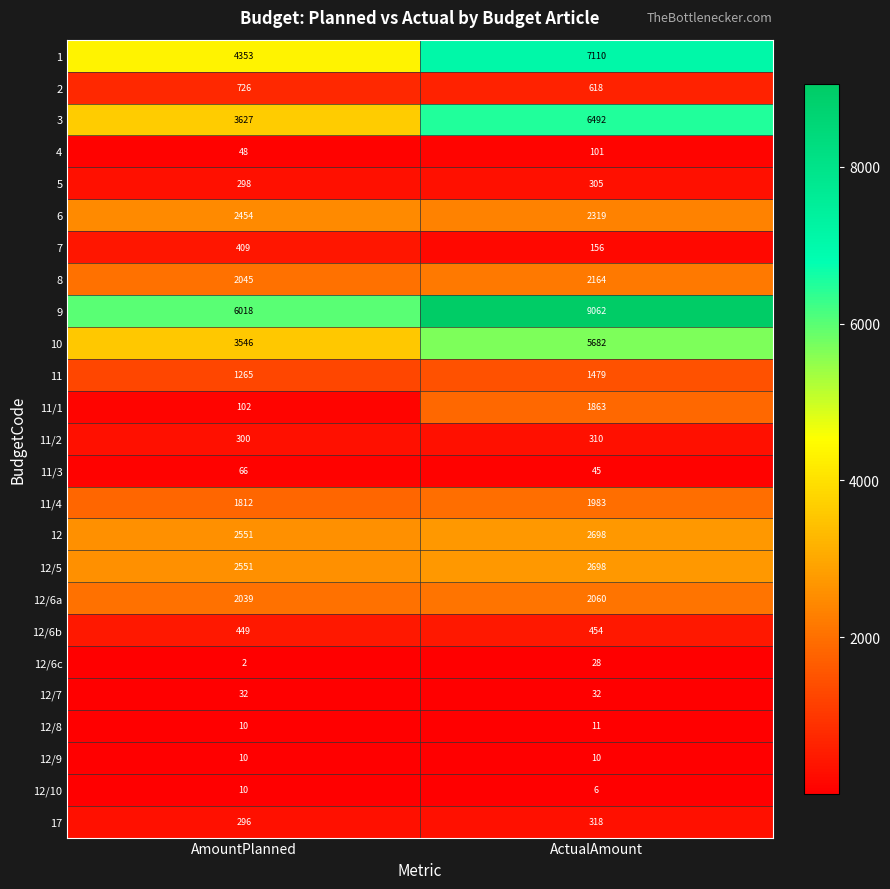

What is the total value across all series at AmountPlanned?

35019